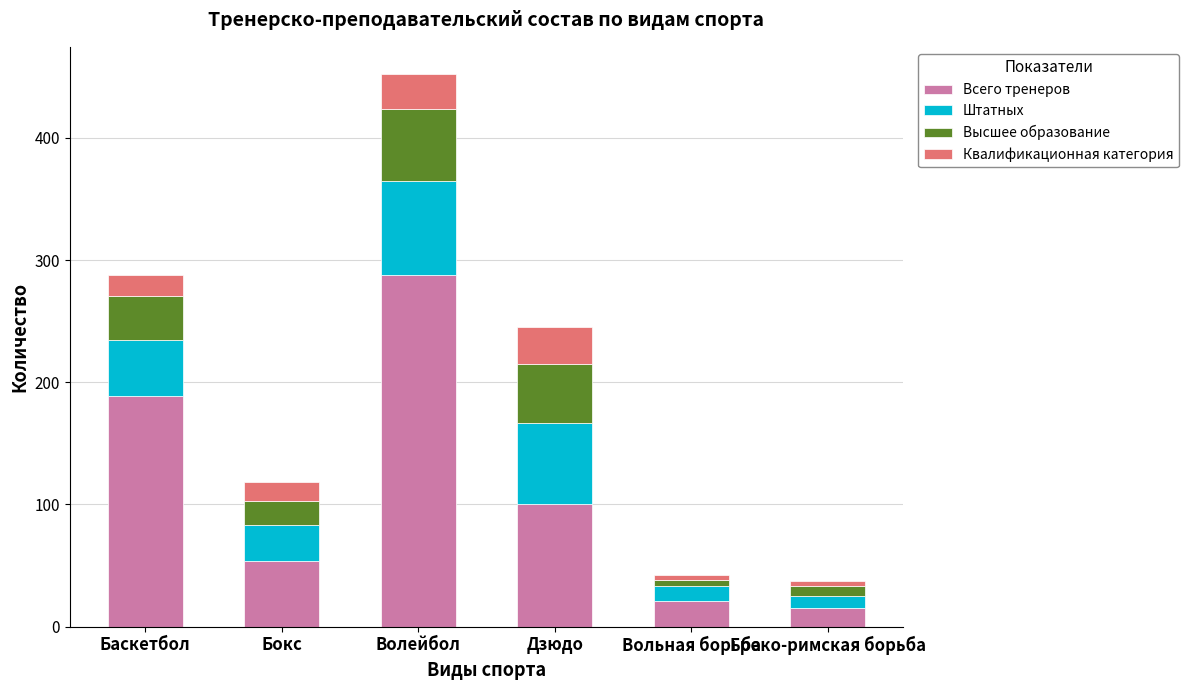

At which category is the sum across all series the highest?

Волейбол